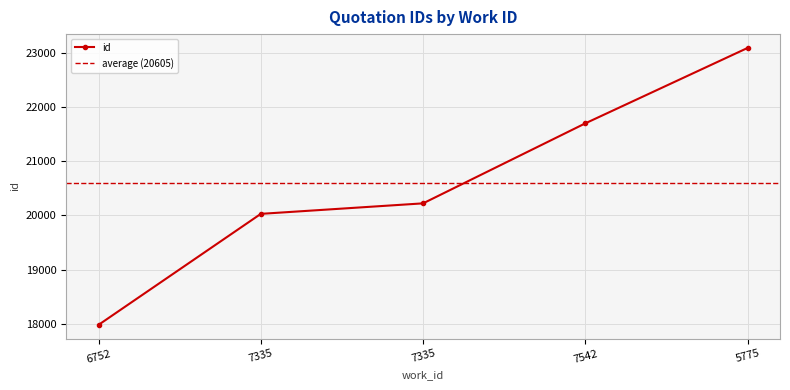

The value at 7335 is 20029. True or false?

True